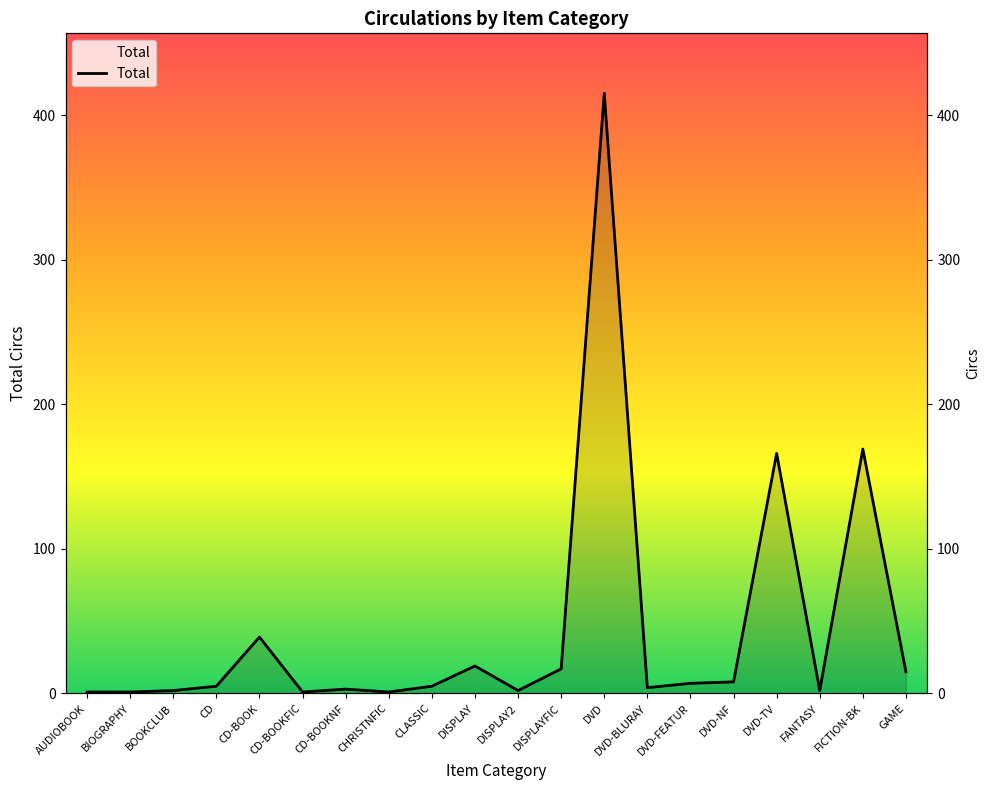

What is the label of the 6th point from the left?

CD-BOOKFIC